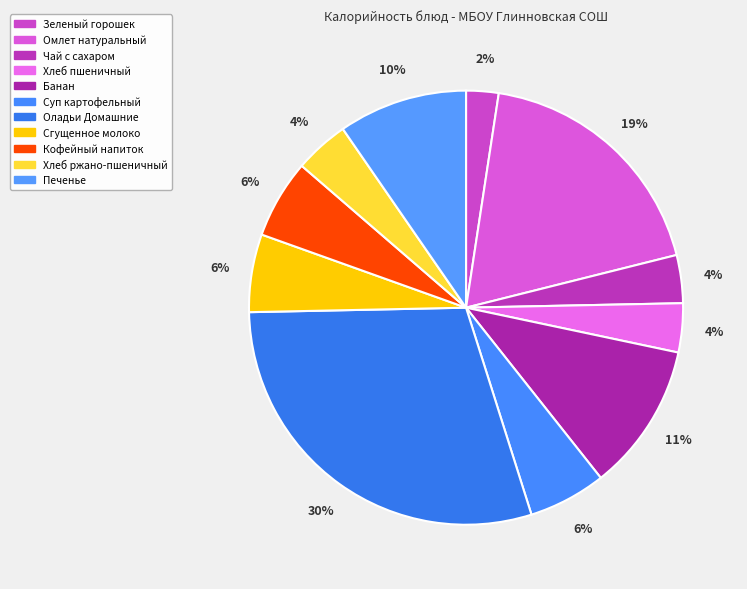

Is it true that Хлеб пшеничный is 4% of the pie?

True